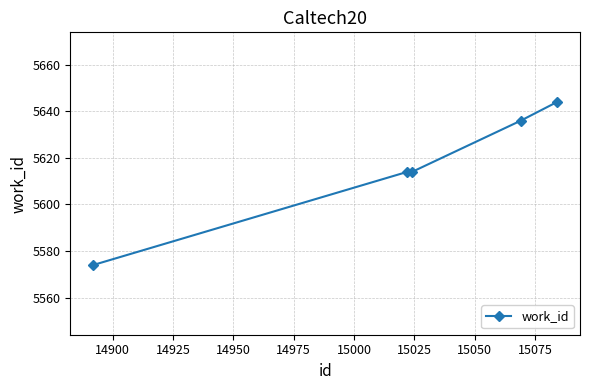

True or false: there are more than 1 points higher than both neighbors.

False